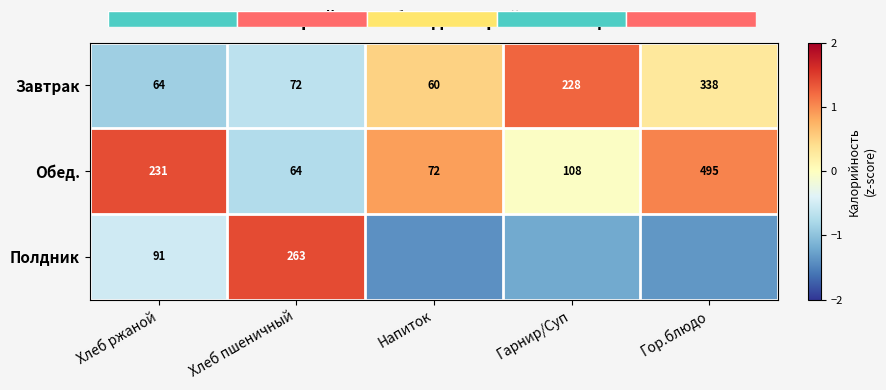

Which category has the highest value in the Завтрак series?

Гор.блюдо